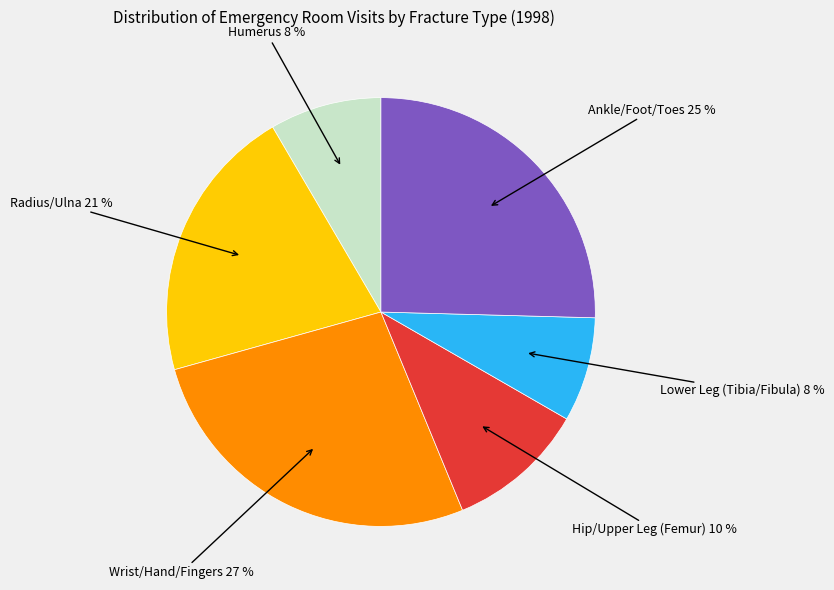

How many segments does this pie chart have?

6